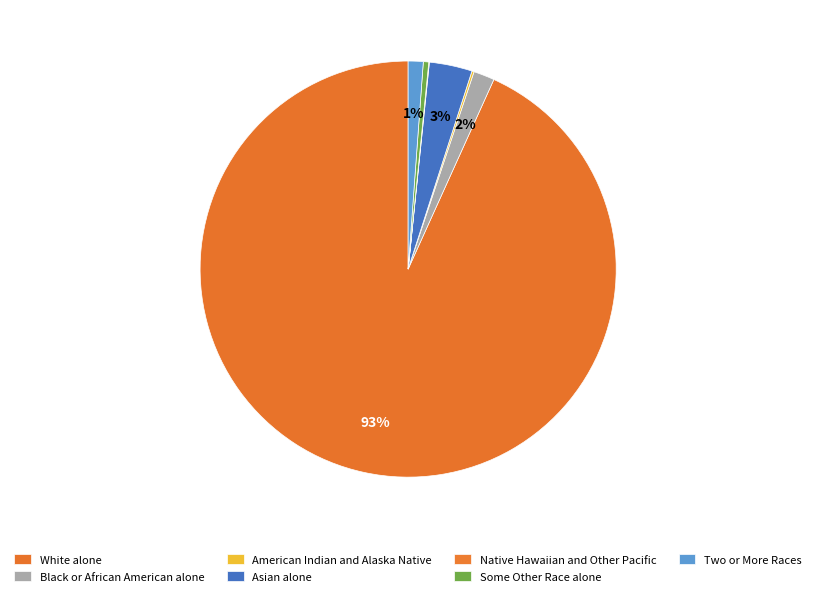

Which slice is the smallest?

Native Hawaiian and Other Pacific